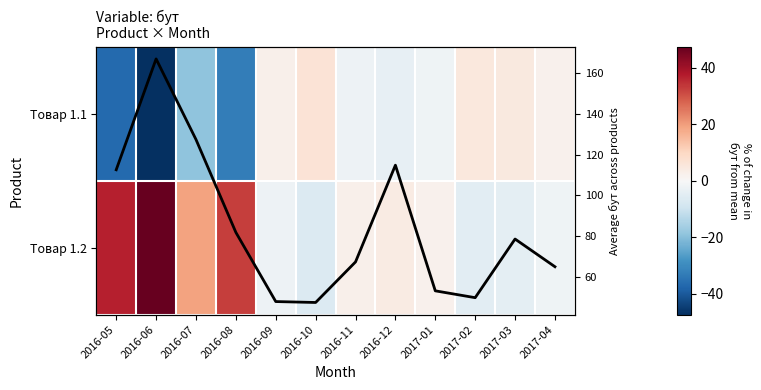

What is the spread (max minus min) of values at 2017-04?

67.2